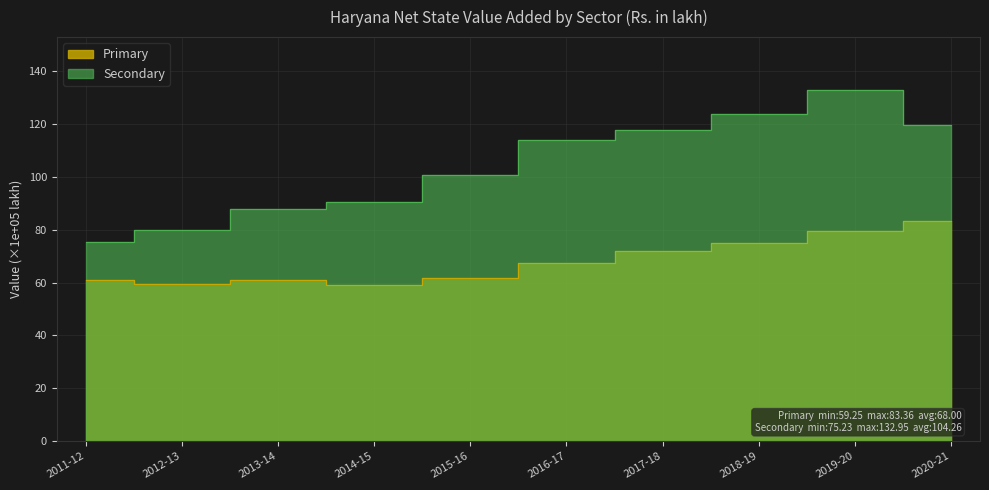

Which series changed the most between 2015-16 and 2016-17?

Secondary